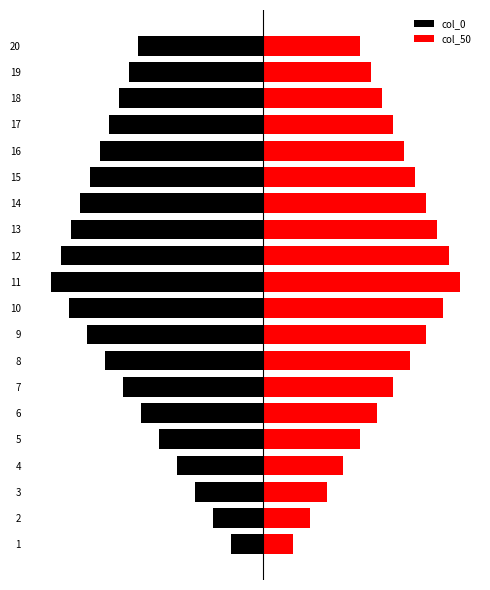

How many bars are there in each group?

2